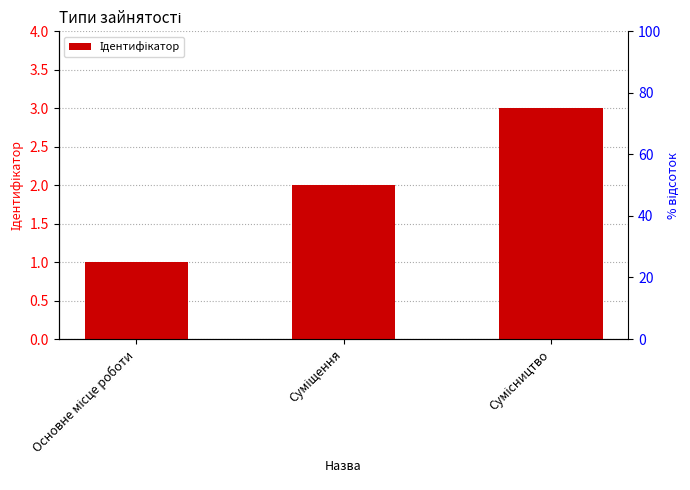

Which has a higher value, Сумісництво or Суміщення?

Сумісництво